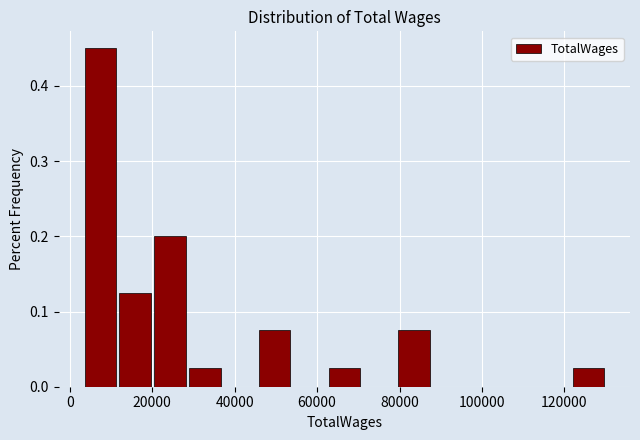

Reading left to right, list every bar in this chart as the range it spans on the x-axis followed by its height. Neither the bar edges nor the heights are printed on the chart, so give them approximately, as read against the axes.

4000 to 12000: 0.45
12000 to 20000: 0.13
20000 to 28000: 0.20
28000 to 38000: 0.03
38000 to 46000: 0
46000 to 54000: 0.08
54000 to 62000: 0
62000 to 72000: 0.03
72000 to 80000: 0
80000 to 88000: 0.08
88000 to 96000: 0
96000 to 106000: 0
106000 to 114000: 0
114000 to 122000: 0
122000 to 130000: 0.03